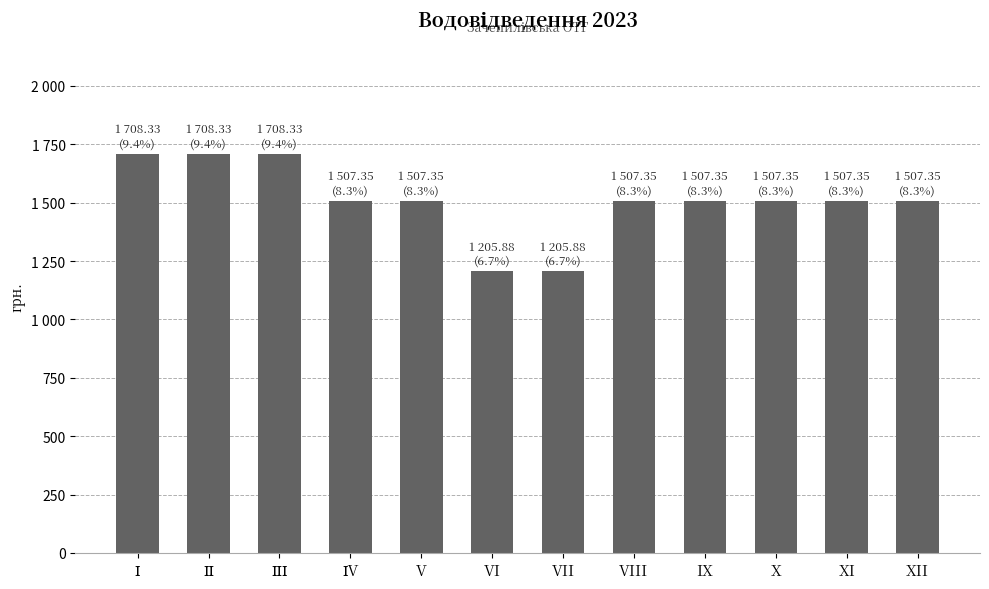

What is the change in value from ІІ to VI?

-502.4